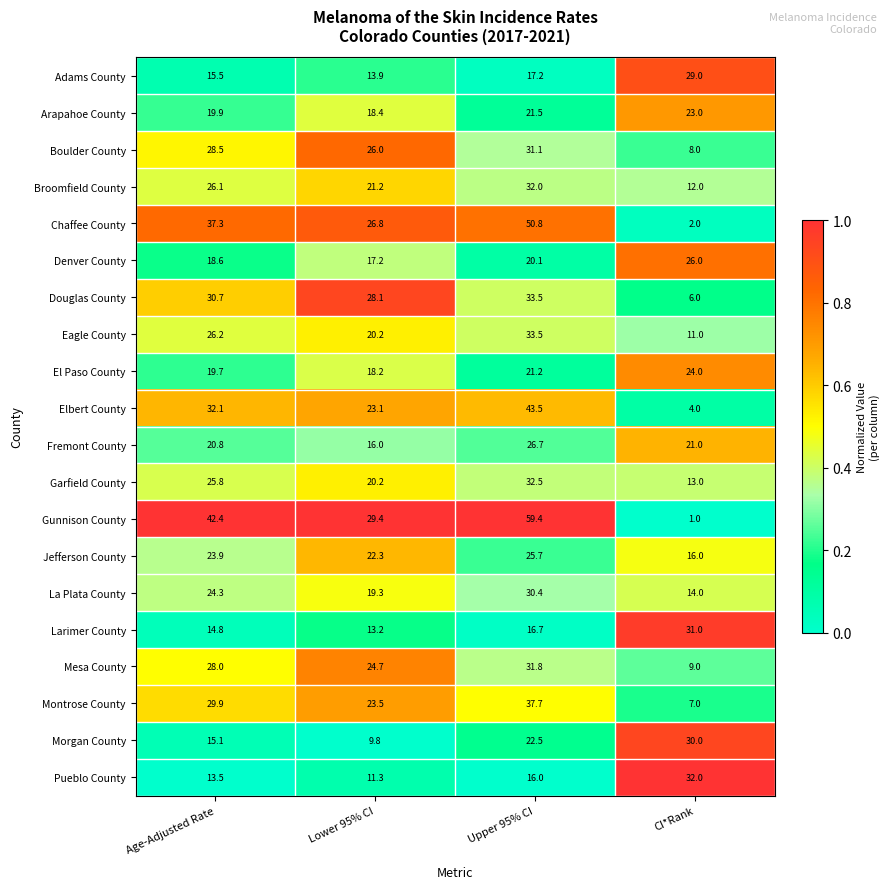

Which series has the largest total across all categories?

Gunnison County